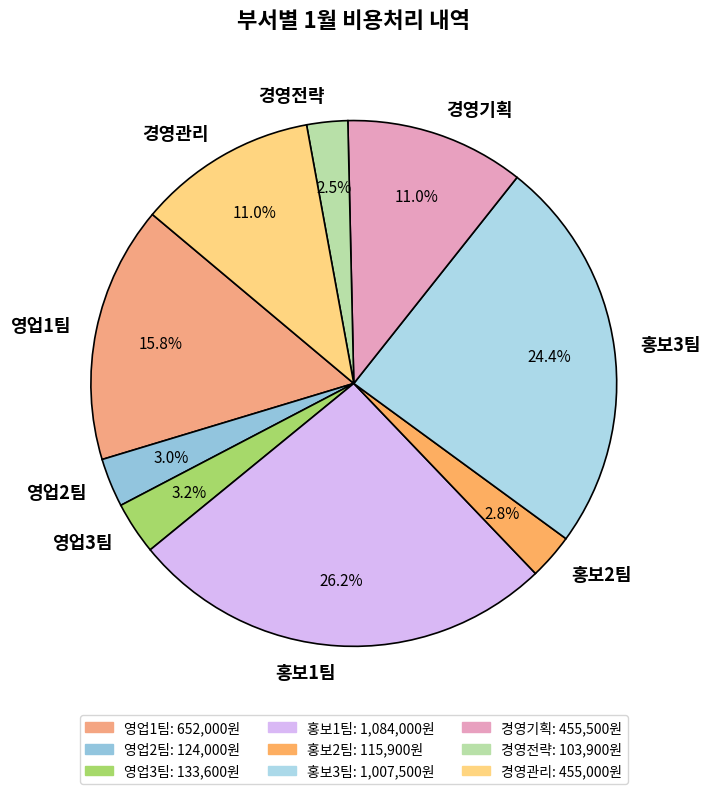

Combined, do 경영관리 and 홍보3팀 account for over 50%?

No